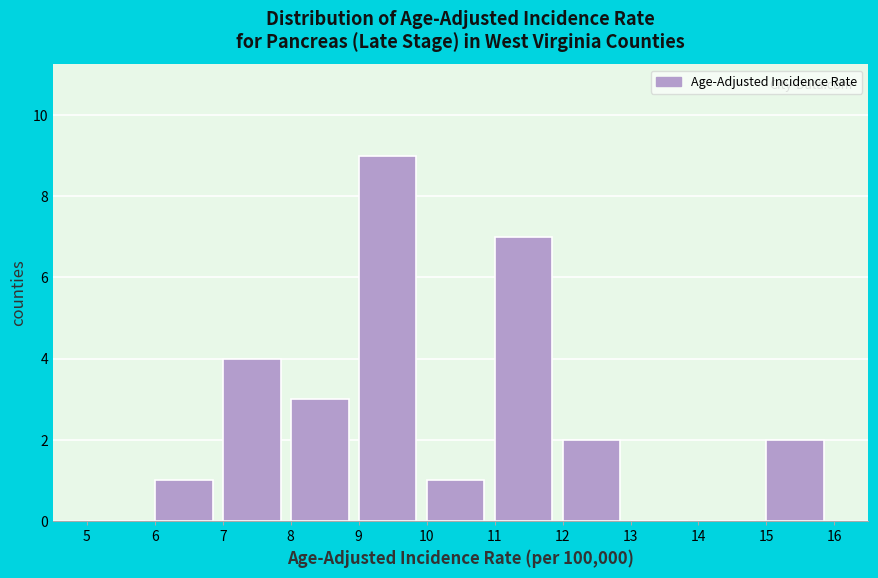

What is the height of the bar covering 9 to 10 on the x-axis? The values are not printed on the chart, so give them approximately, as read against the axis.

9